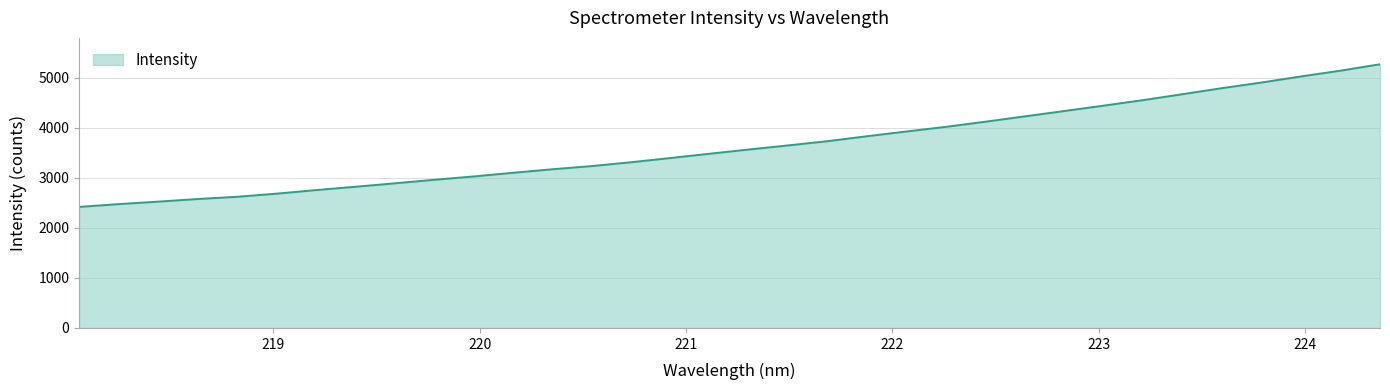

What is the difference between the maximum and minimum values?

2851.8